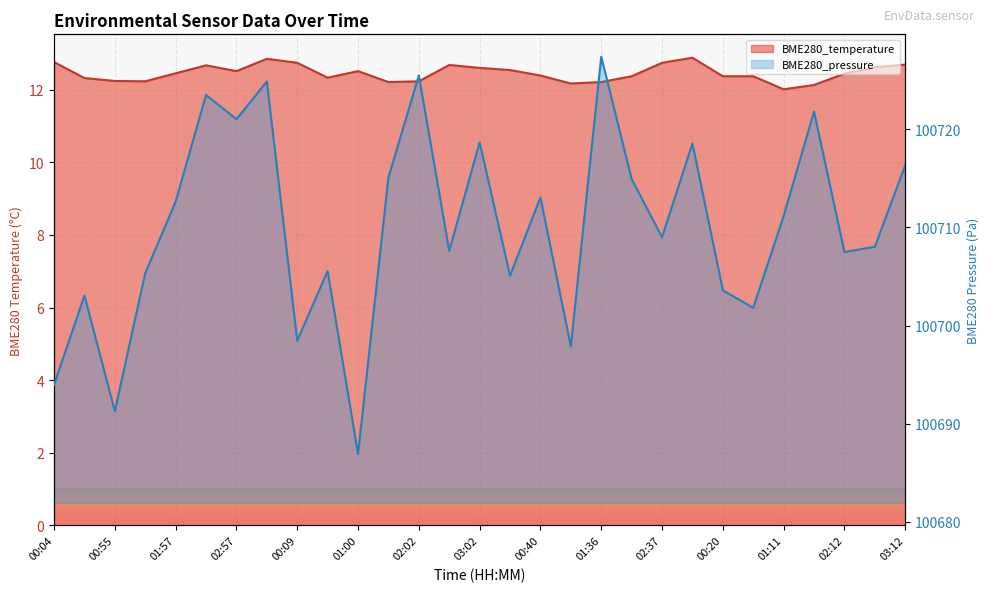

Is it true that the value at 03:12 is 12.7?

True